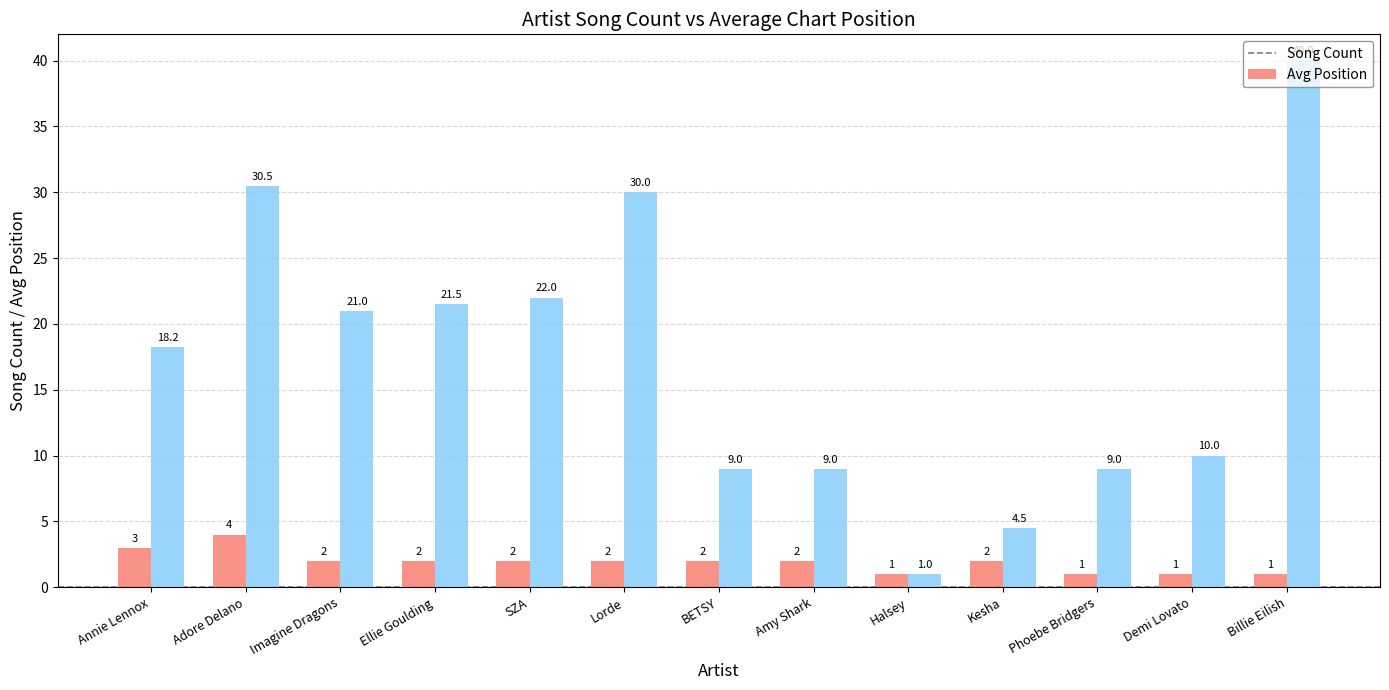

Count the number of data series in this chart.

2